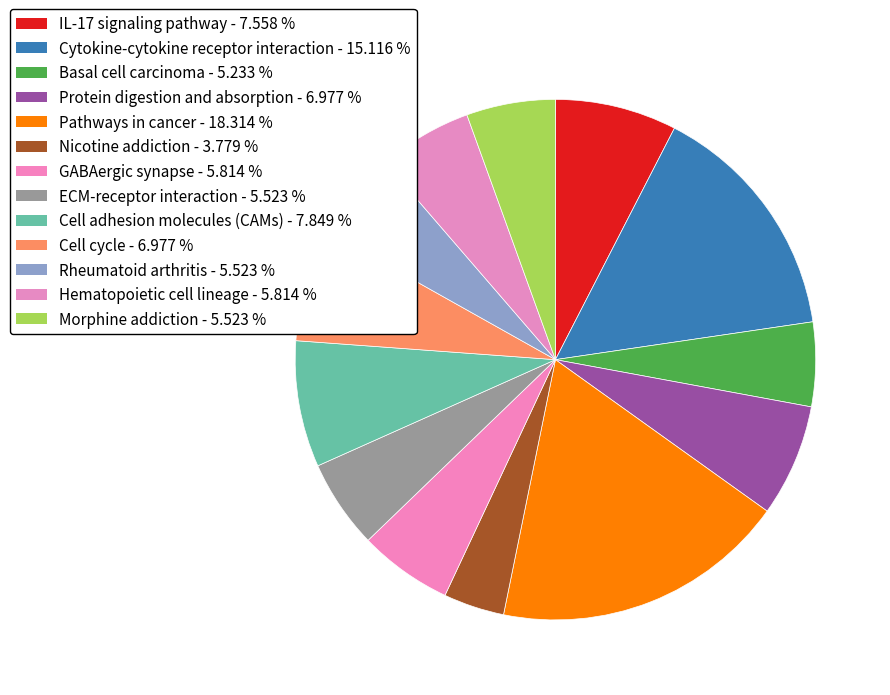

Do Basal cell carcinoma and IL-17 signaling pathway together represent more than half of the pie?

No